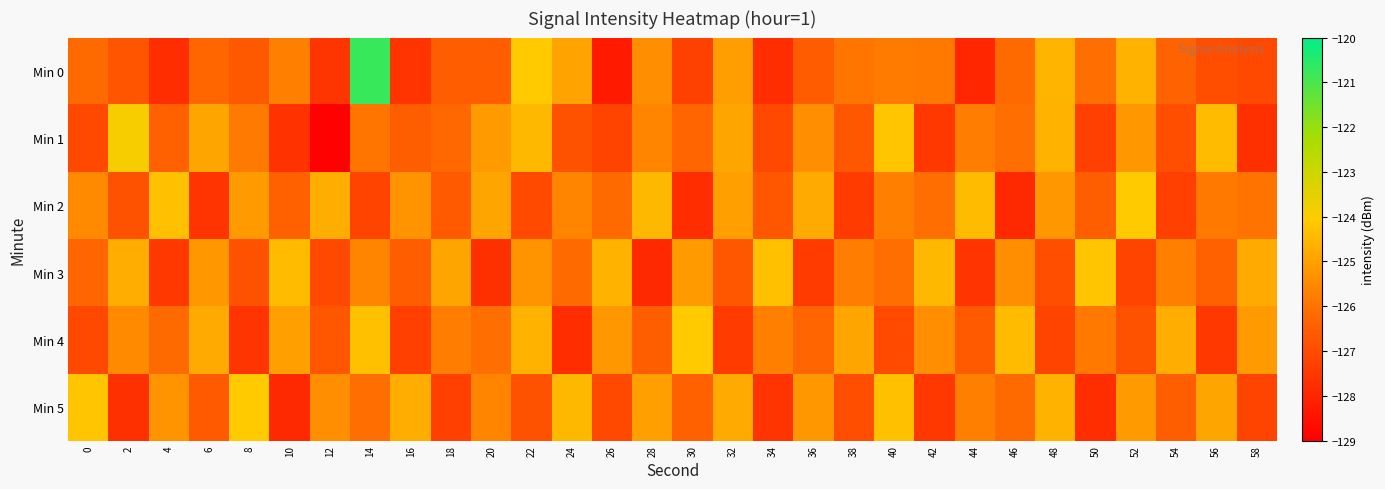

Which series has the widest spread of values?

Min 0